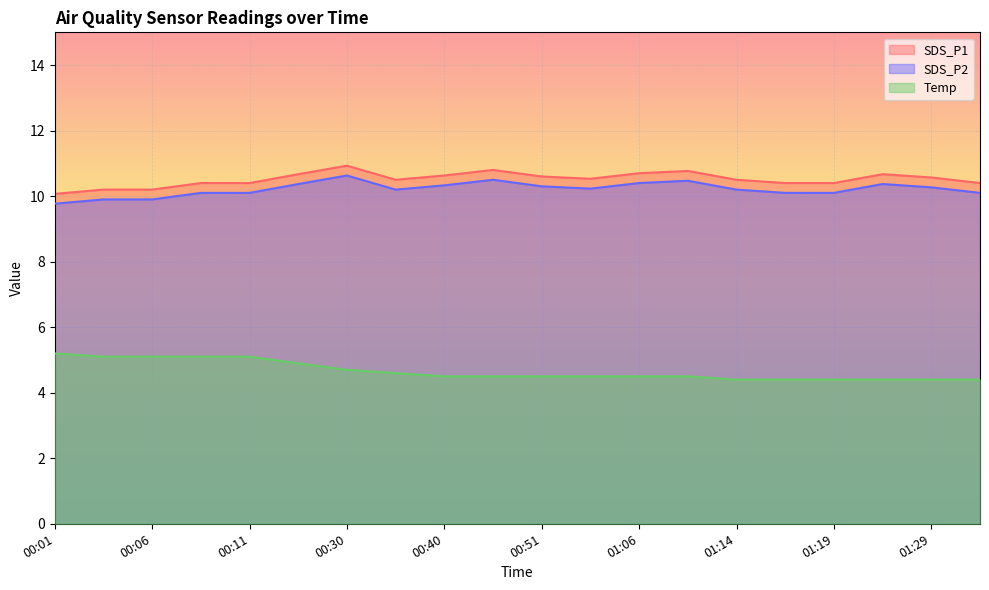

Reading right to left, transcribe all the data shown in this chart.

SDS_P1: 10.4	10.6	10.7	10.4	10.4	10.5	10.8	10.7	10.5	10.6	10.8	10.6	10.5	10.9	10.7	10.4	10.4	10.2	10.2	10.1
SDS_P2: 10.1	10.3	10.4	10.1	10.1	10.2	10.5	10.4	10.2	10.3	10.5	10.3	10.2	10.6	10.4	10.1	10.1	9.9	9.9	9.8
Temp: 4.4	4.4	4.4	4.4	4.4	4.4	4.5	4.5	4.5	4.5	4.5	4.5	4.6	4.7	4.9	5.1	5.1	5.1	5.1	5.2